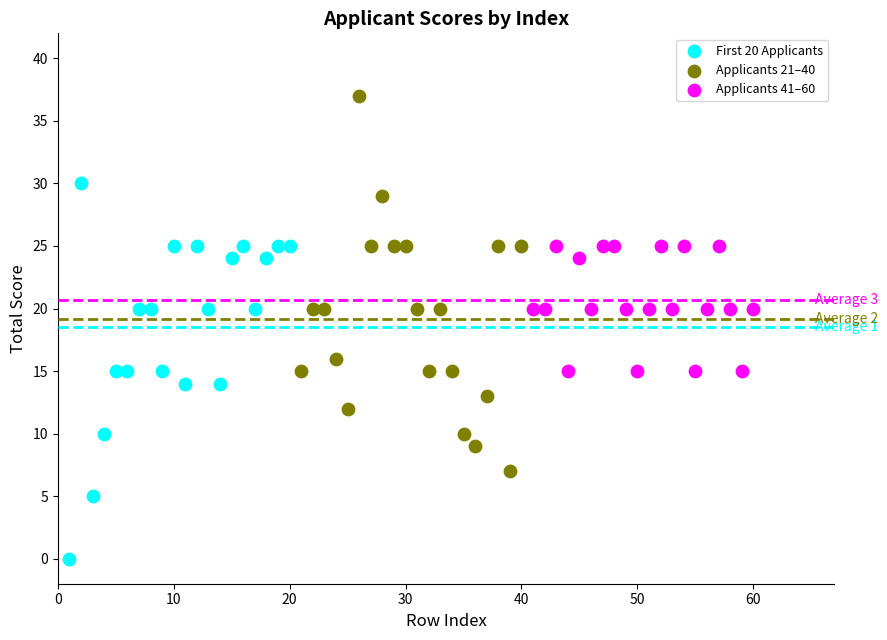

What are all the series names shown in the legend?

First 20 Applicants, Applicants 21–40, Applicants 41–60